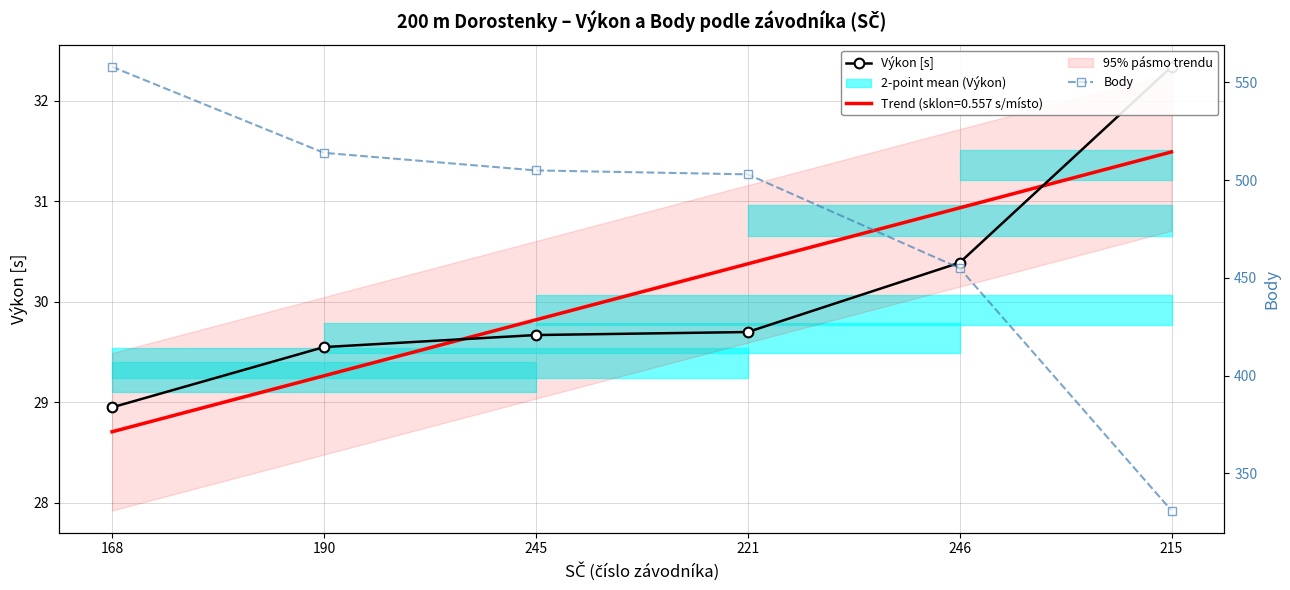

How many series are shown in this chart?

2